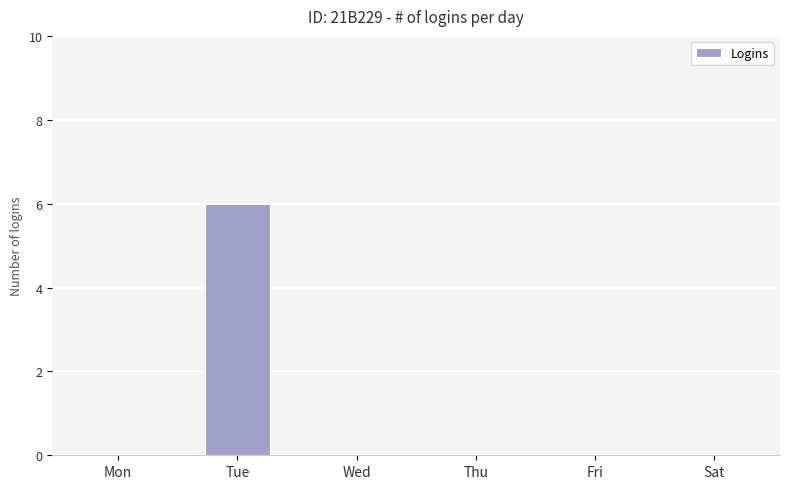

Are the bars grouped side by side (vs. stacked)?

No